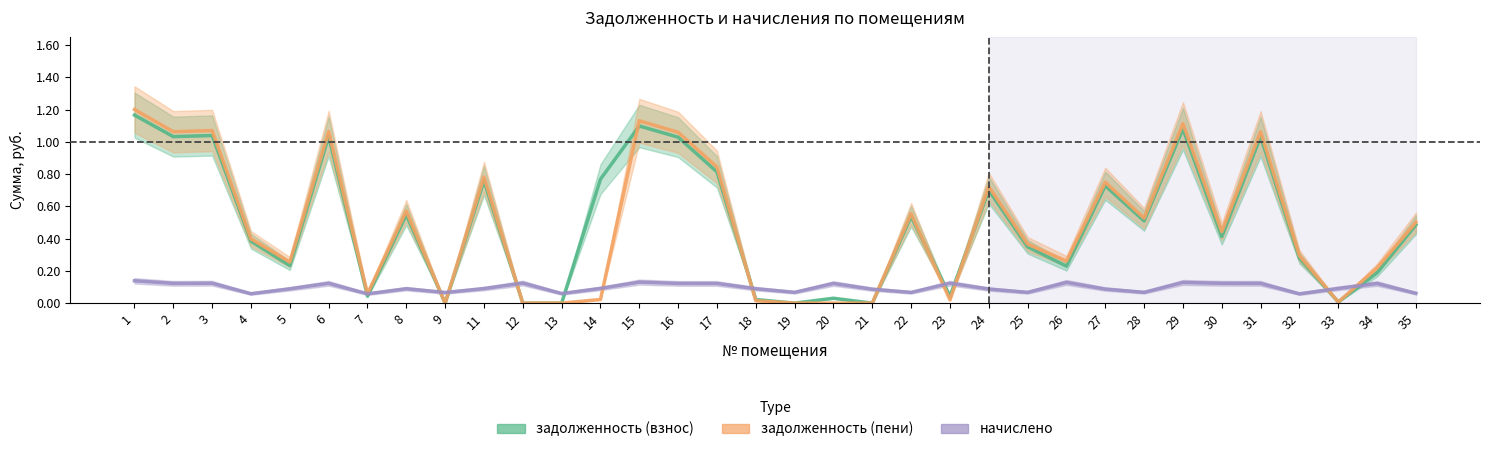

In начислено, how many points are lower than both neighbors (excluding endpoints)?

10